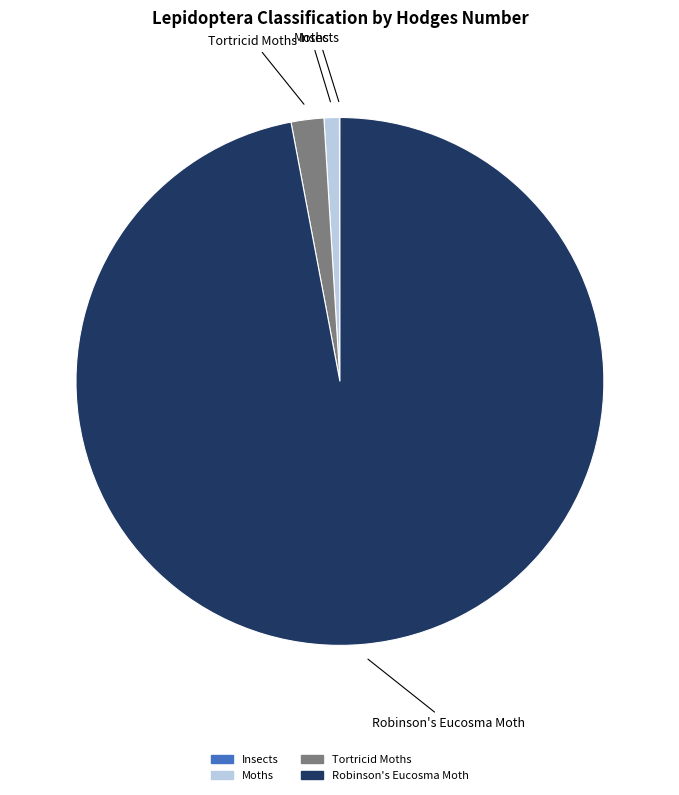

Is it true that Tortricid Moths is 2% of the pie?

True